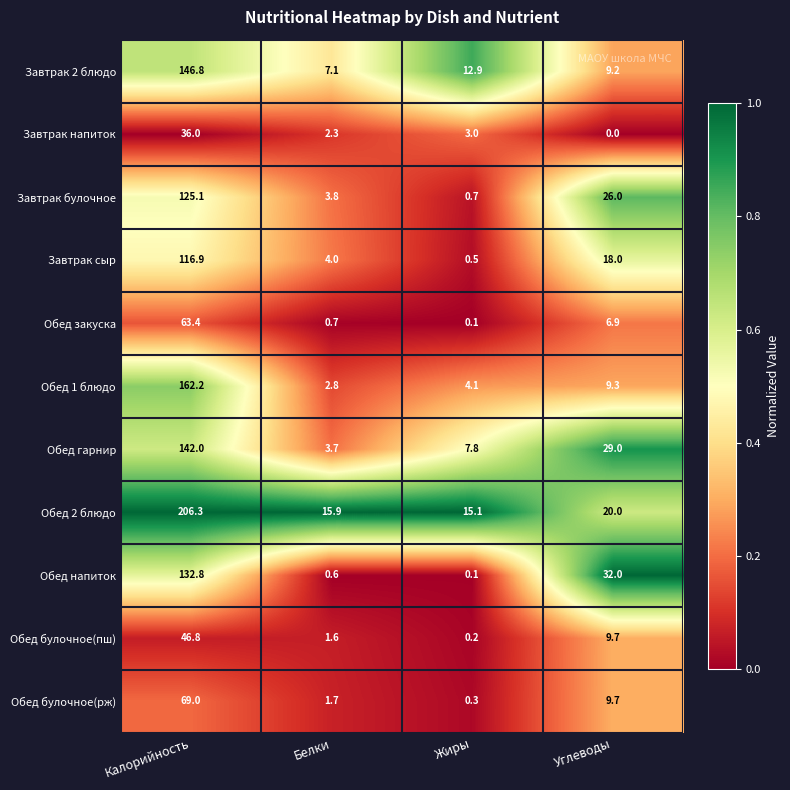

At which category is the sum across all series the highest?

Калорийность